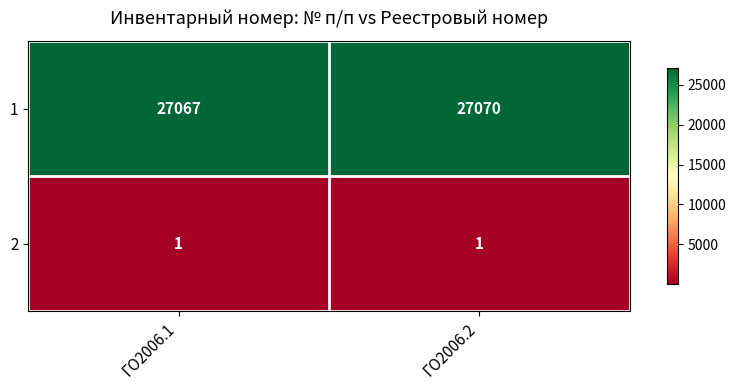

What is the sum of all 1 values?

54137